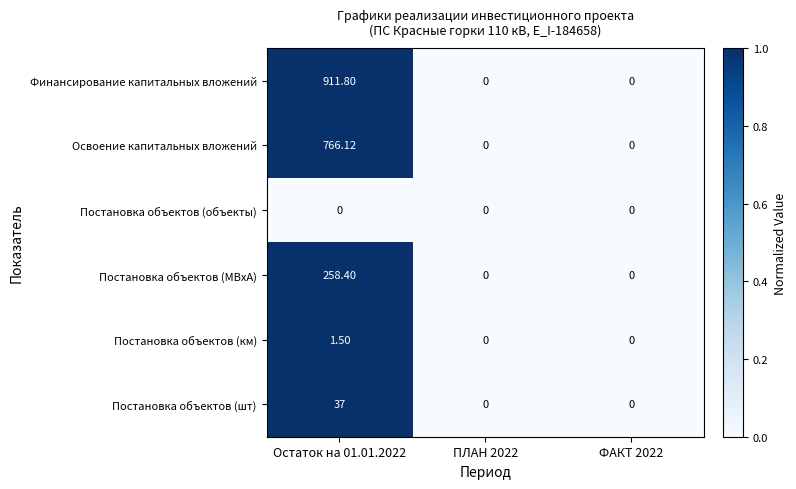

Which series has the largest total across all categories?

Финансирование капитальных вложений